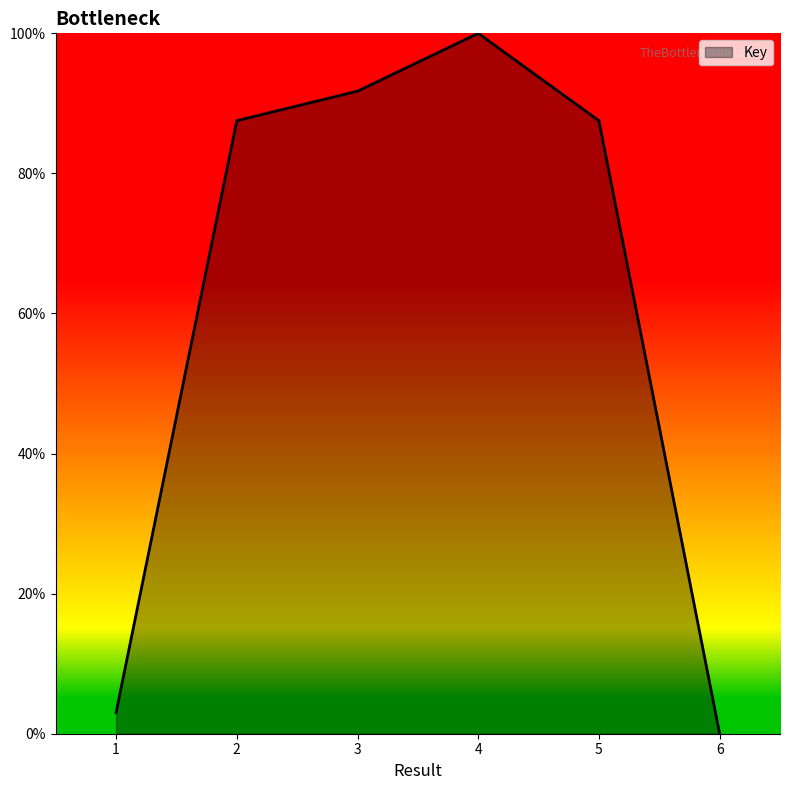

Reading right to left, what are all the values shown in this chart?

6=0.0	5=87.5	4=100.0	3=91.7	2=87.5	1=3.0